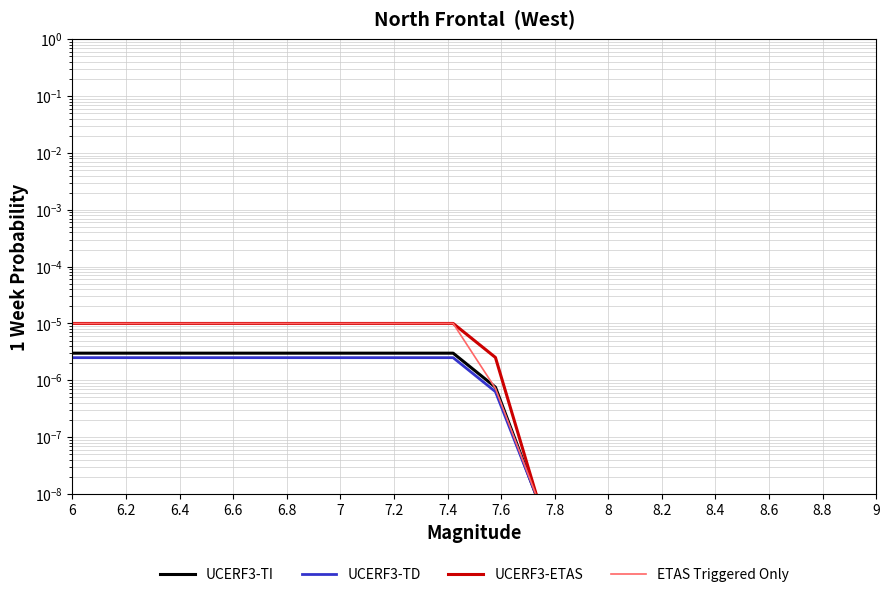

How many lines are shown in the chart?

4